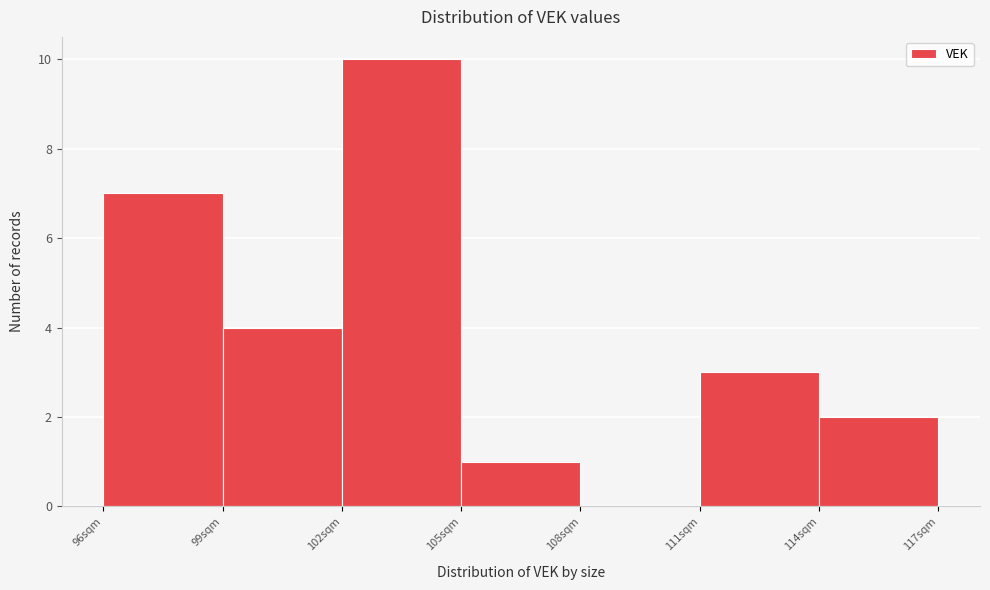

How tall is the bar that spans 96 to 99 on the x-axis? The values are not printed on the chart, so give them approximately, as read against the axis.

7